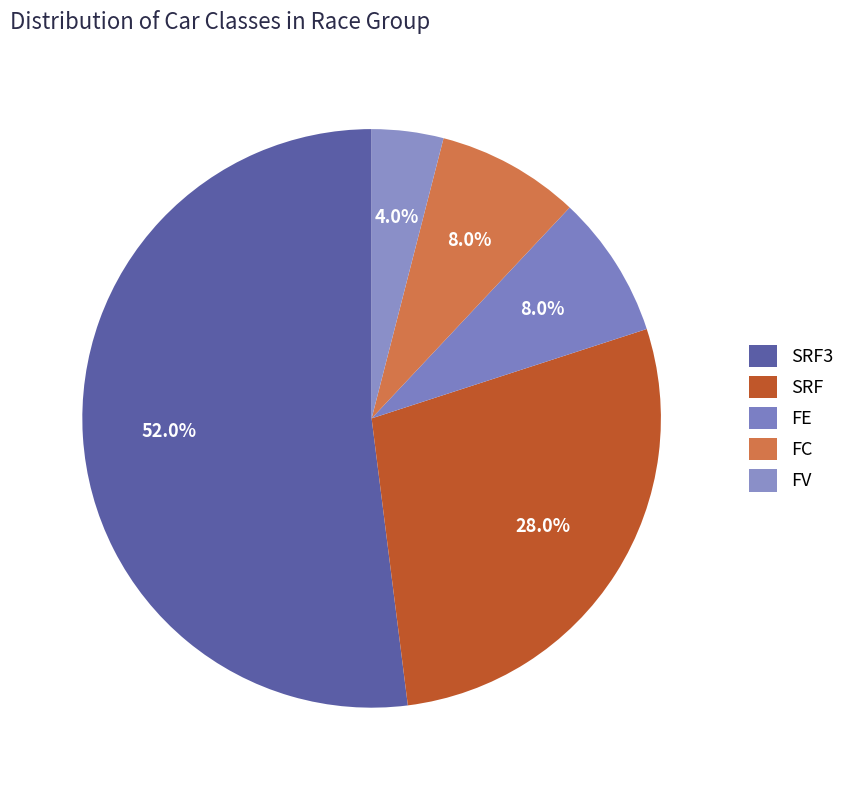

To the nearest percent, what is the combined percentage of FC and FE?

16%